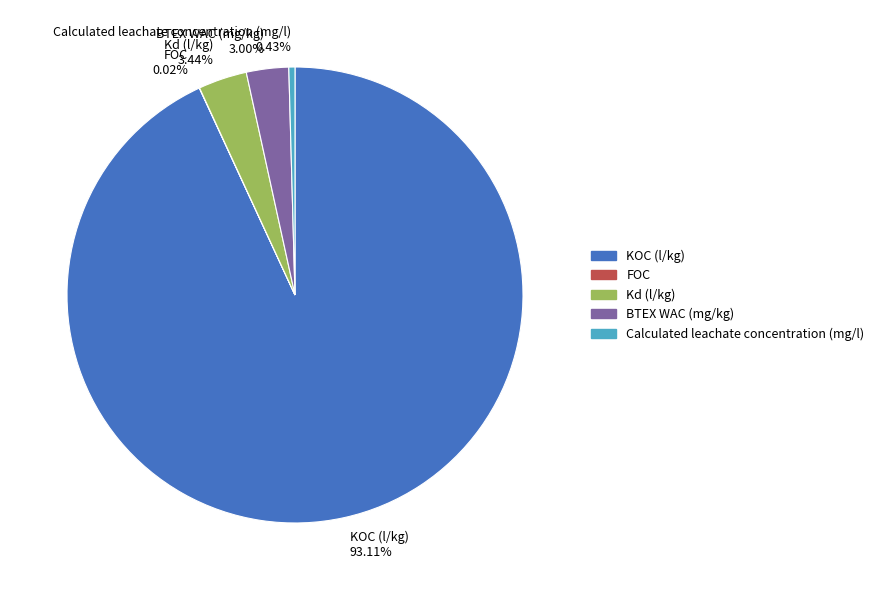

Which has a higher value, KOC (l/kg) 93.11% or Kd (l/kg) 3.44%?

KOC (l/kg) 93.11%